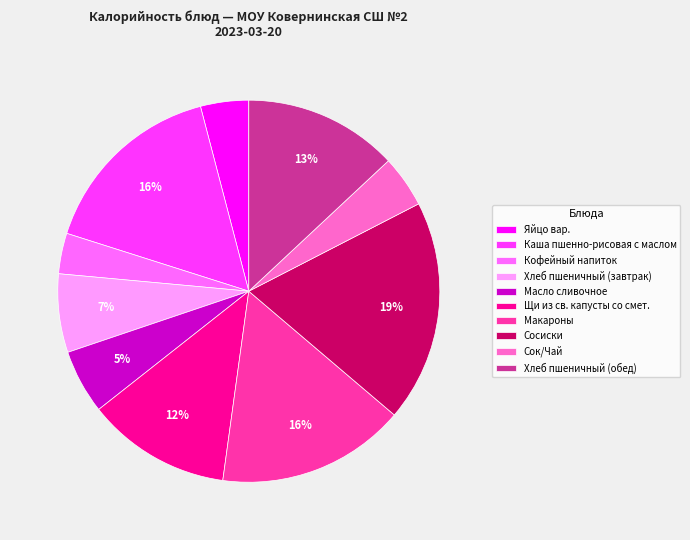

Does Хлеб пшеничный (завтрак) represent more than half of the total?

No